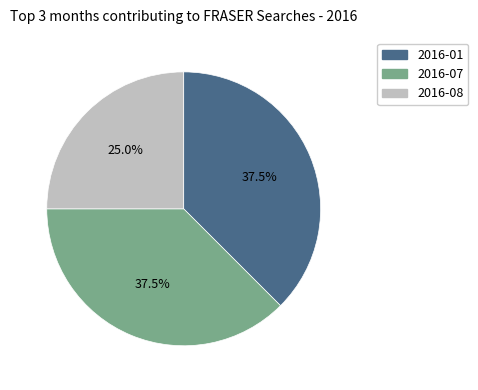

Does any single category account for the majority?

No